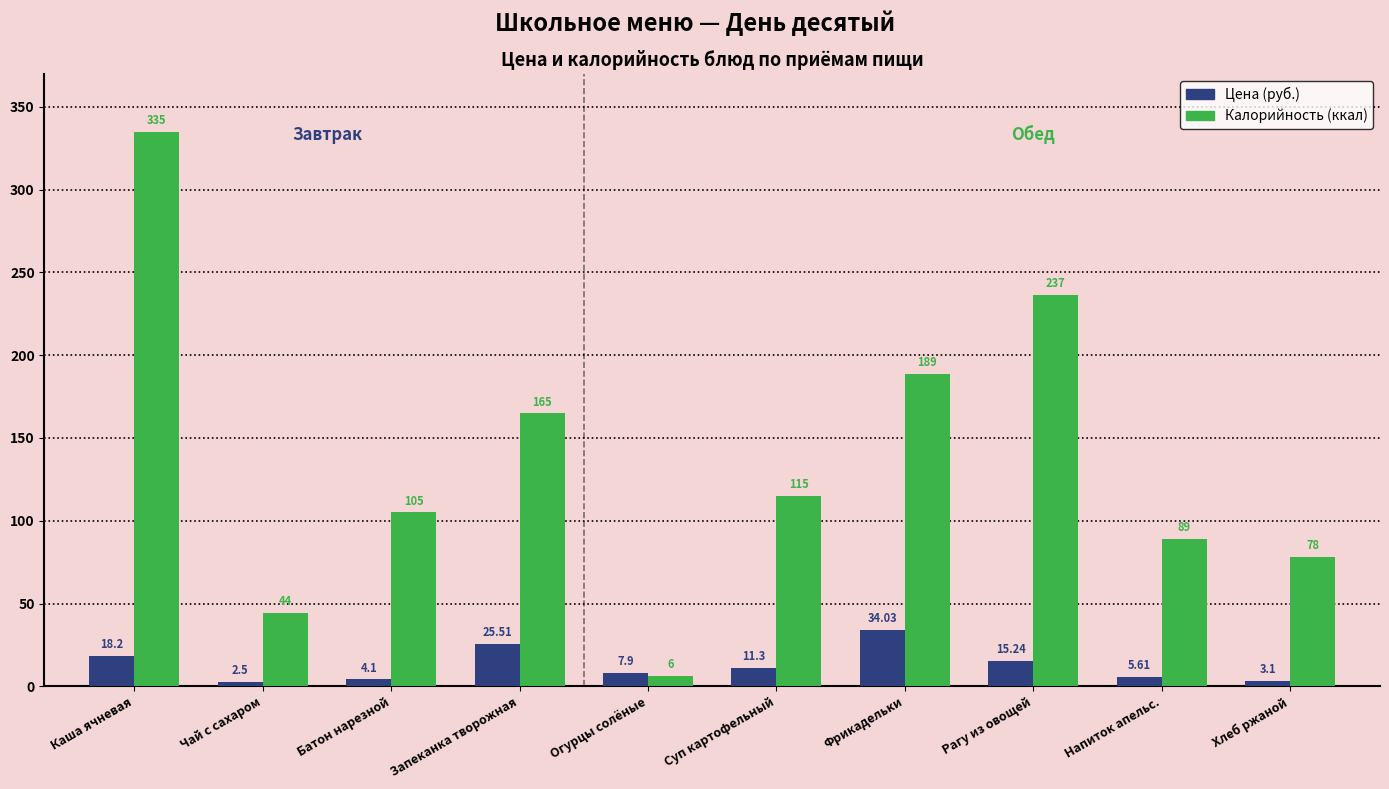

True or false: Калорийность (ккал) has a value of 588.9 at Каша ячневая.

False